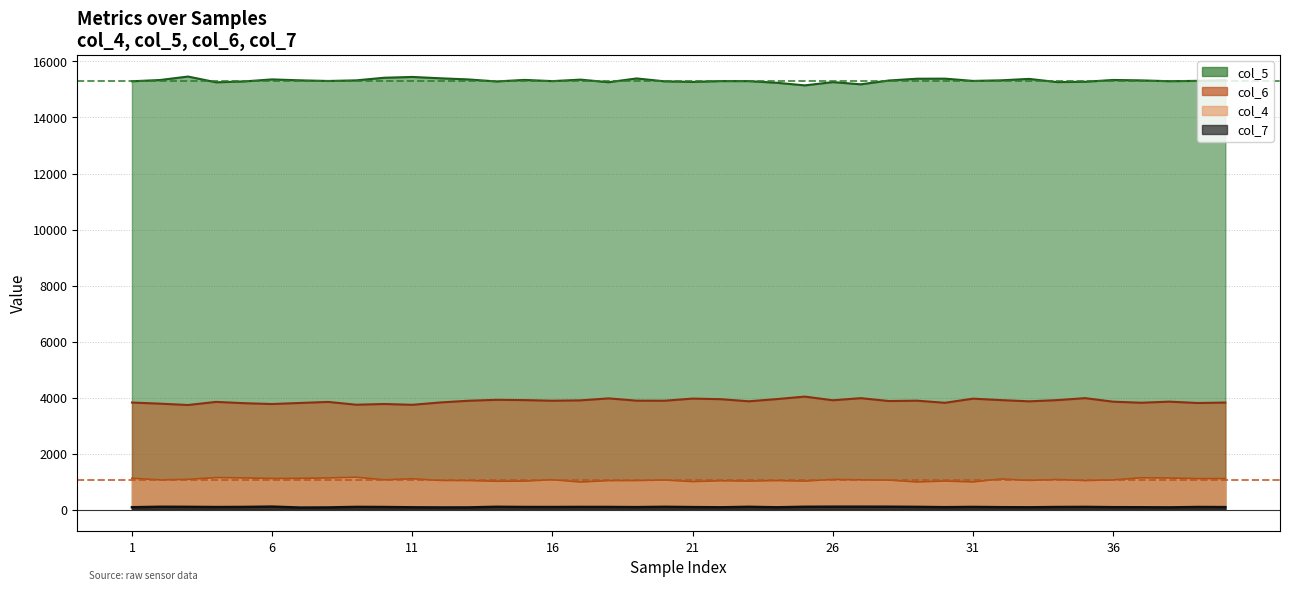

Which series has the largest total across all categories?

col_5